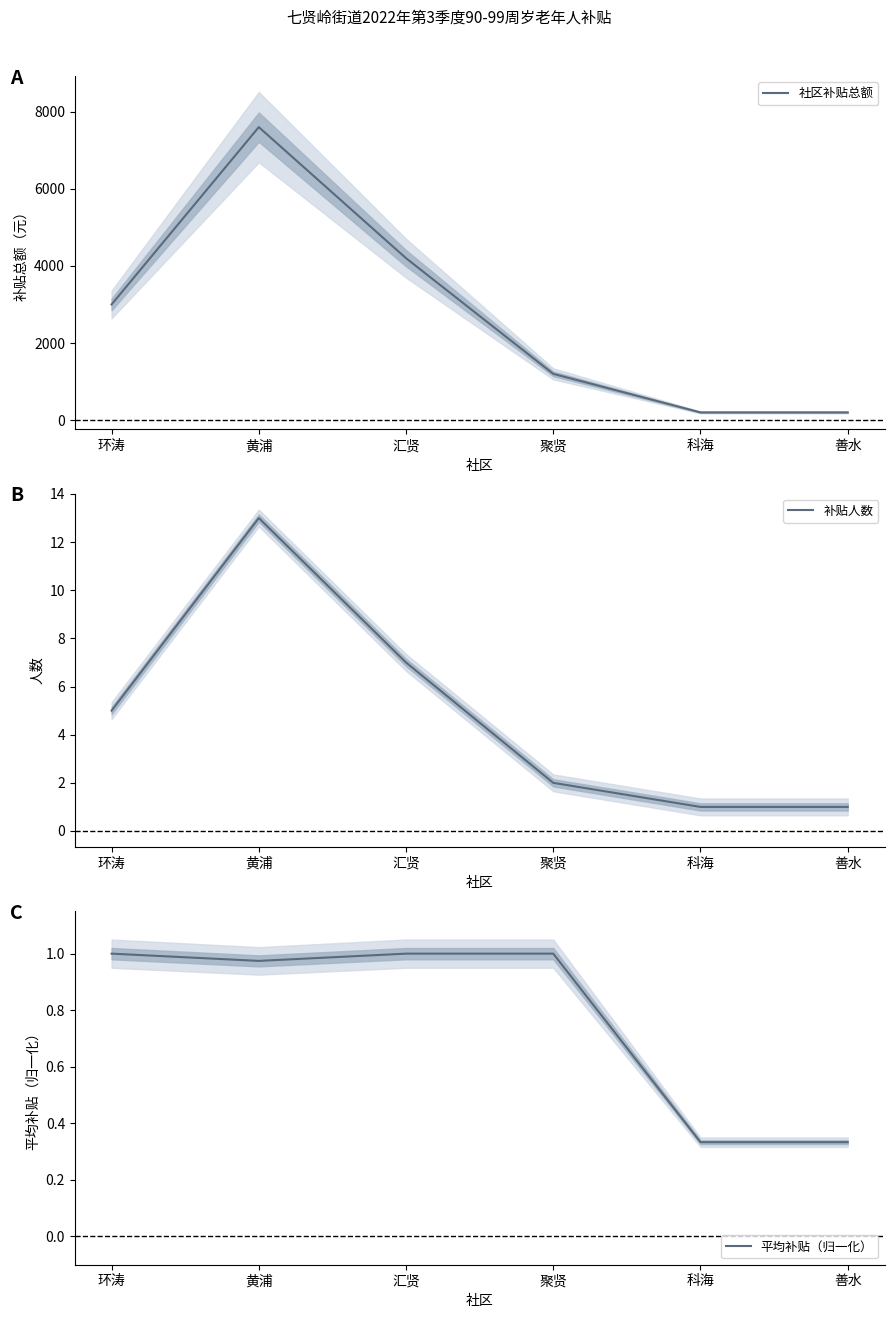

How many data points does each series have?

6